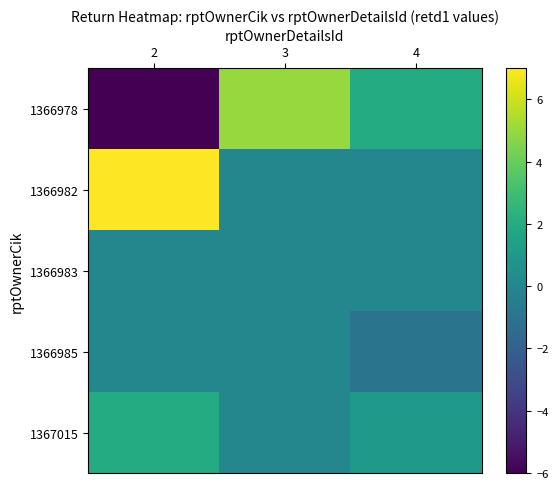

Which series has the largest total across all categories?

1366982